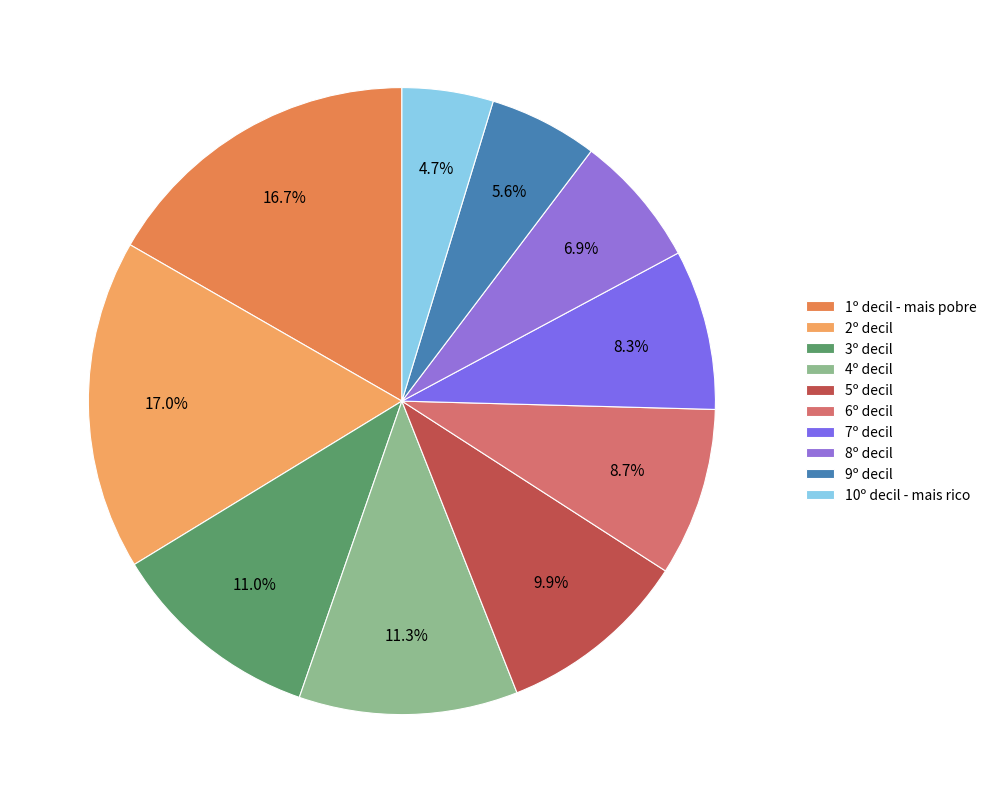

Which slice is the smallest?

10º decil - mais rico